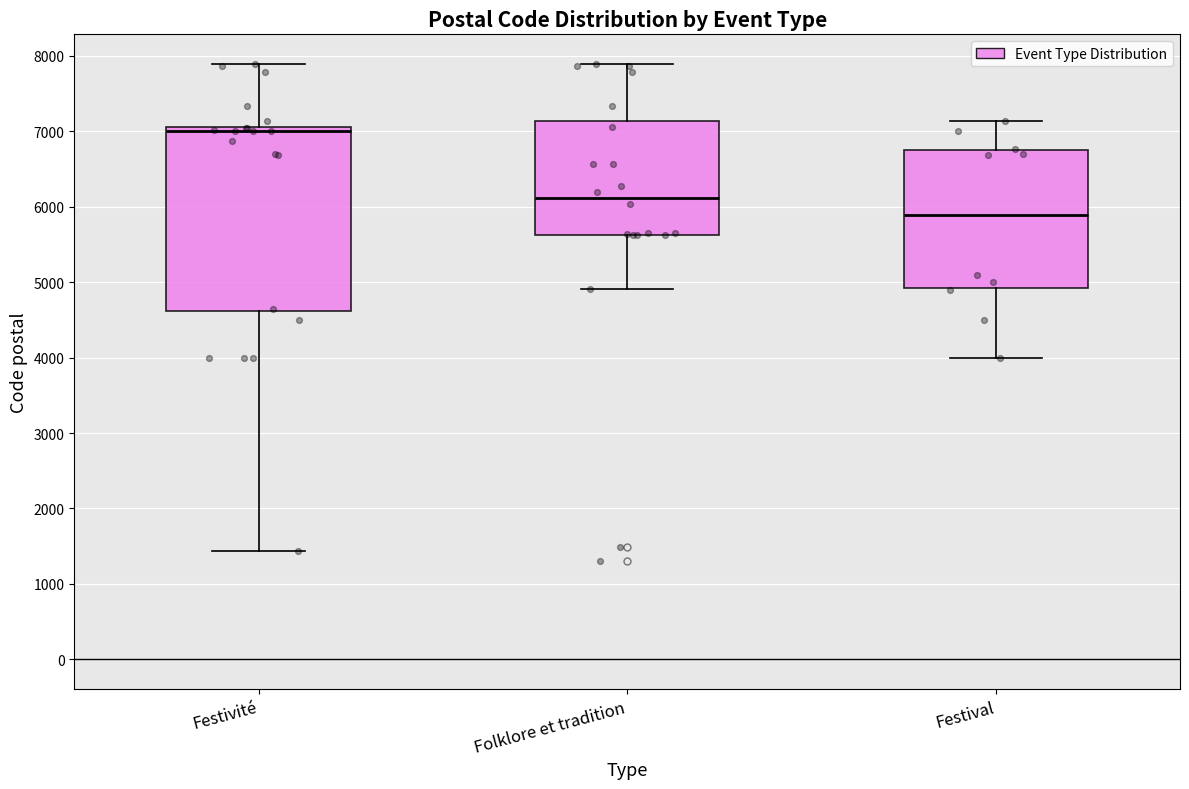

Reading left to right, transcribe this box plot: for each box, give where its median line is, the range the box spans, and where its two whiskers end, as read against the y-axis. The values are not printed on the chart, so give them approximately, as read against the axis.

Festivité: median 7000, box 4600 to 7100, whiskers 1400 to 7900
Folklore et tradition: median 6100, box 5600 to 7100, whiskers 4900 to 7900
Festival: median 5900, box 4900 to 6700, whiskers 4000 to 7100